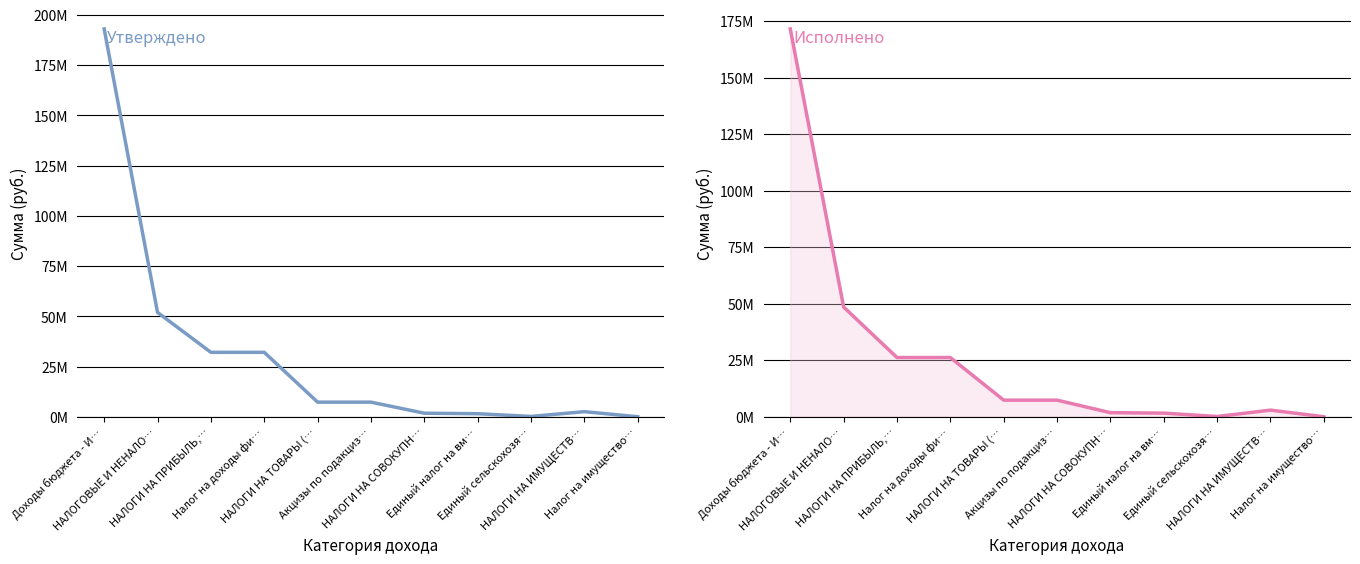

What is the approximate value of Исполнено at Доходы бюджета - И…?

171557016.6